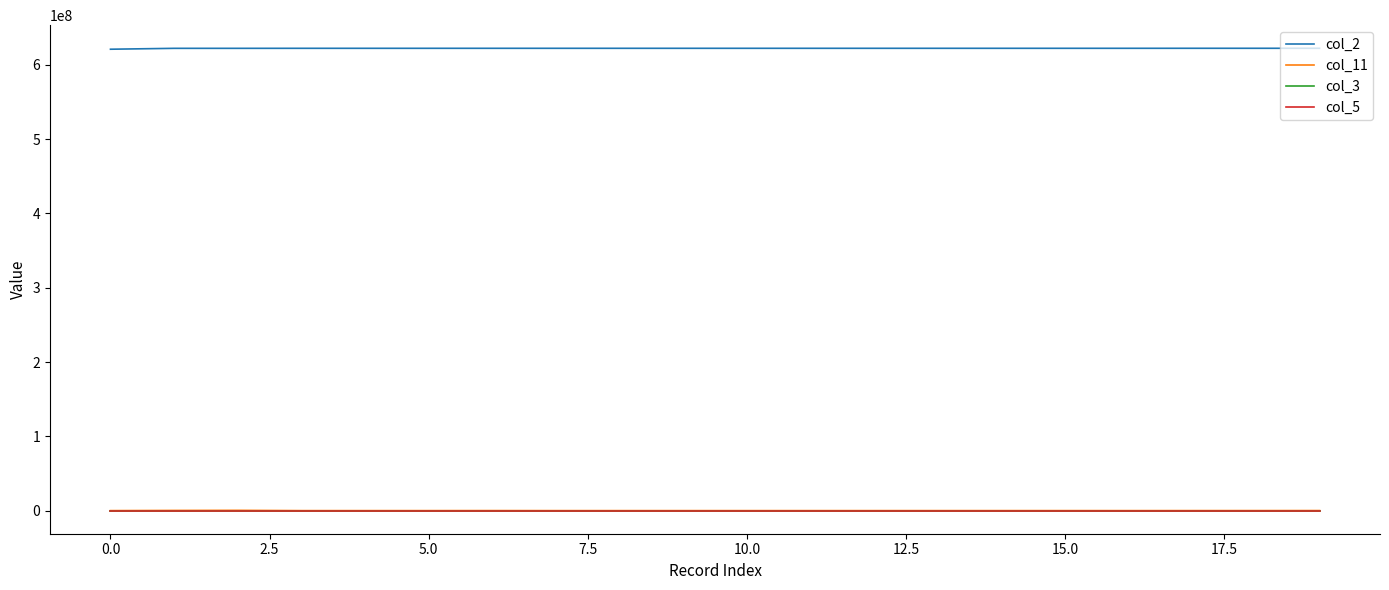

True or false: col_2 and col_5 intersect in this chart.

False